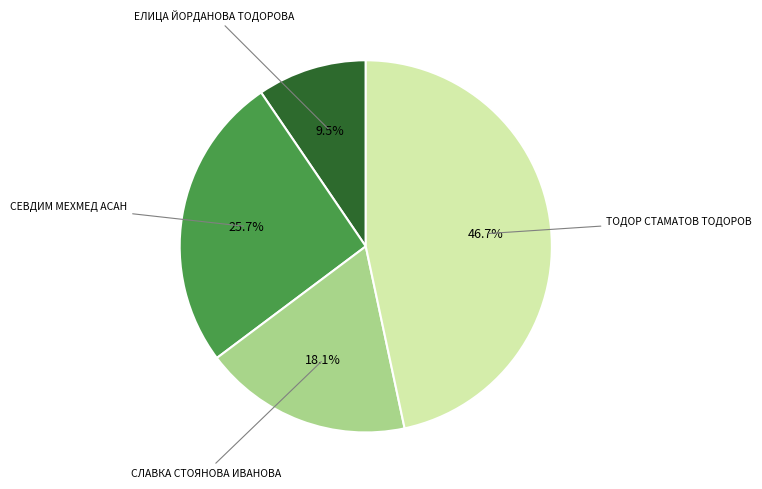

Is there any slice that represents more than half of the pie?

No